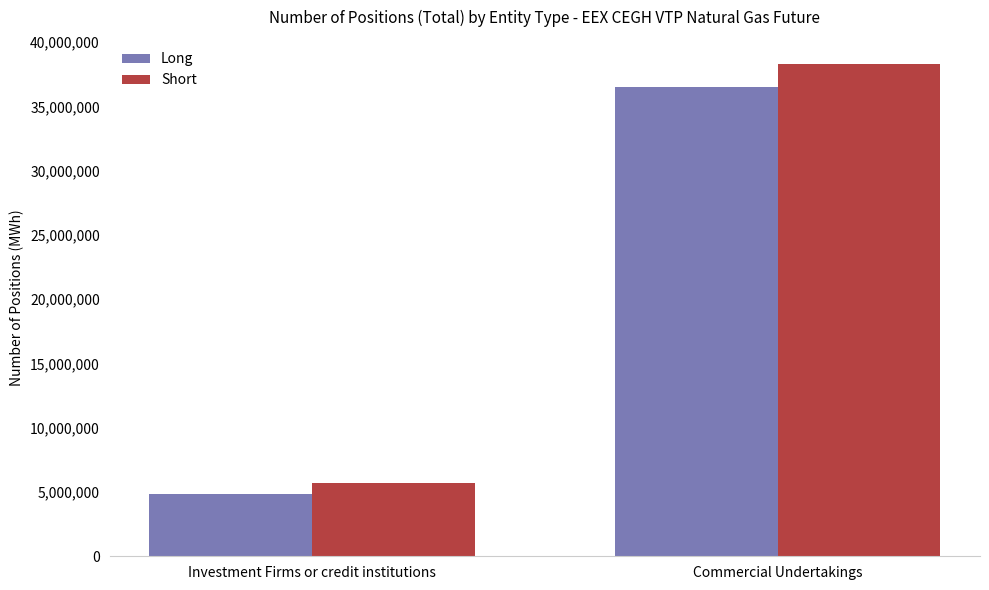

Reading left to right, transcribe all the data shown in this chart.

Long: Investment Firms or credit institutions=4841234	Commercial Undertakings=36508134
Short: Investment Firms or credit institutions=5676006	Commercial Undertakings=38273586